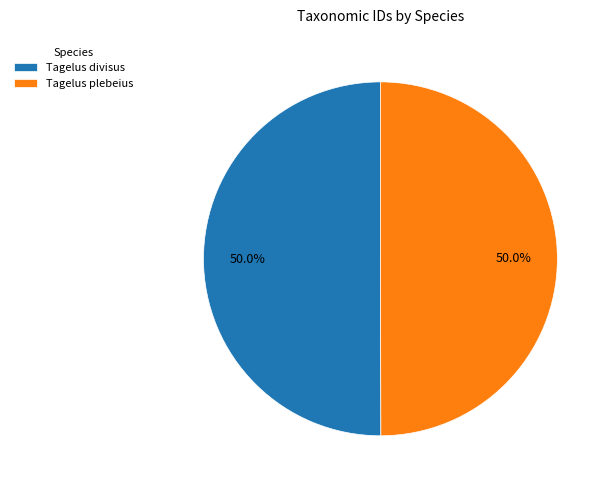

To the nearest percent, what percentage of the pie is Tagelus divisus?

50%